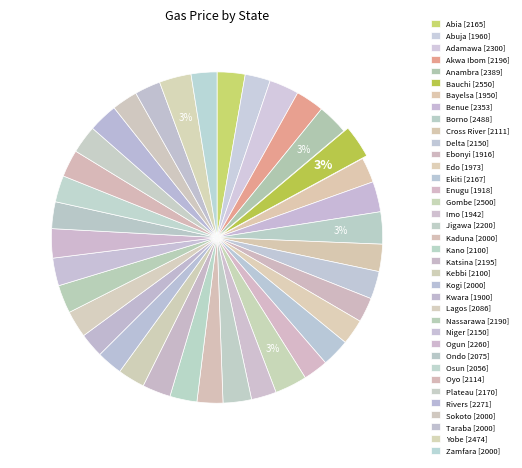

How many segments does this pie chart have?

37